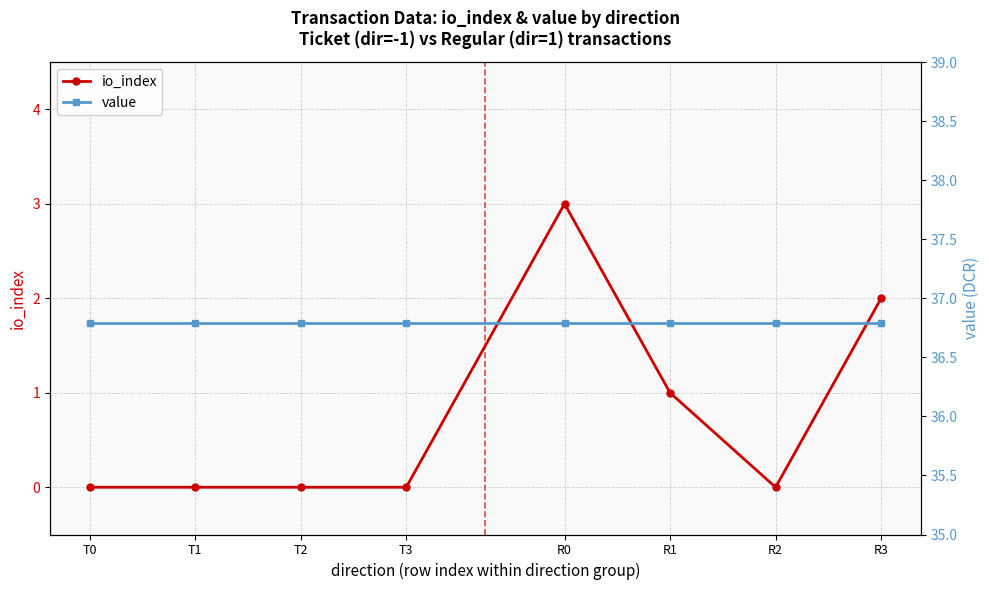

How many interior local peaks does the io_index series have?

1